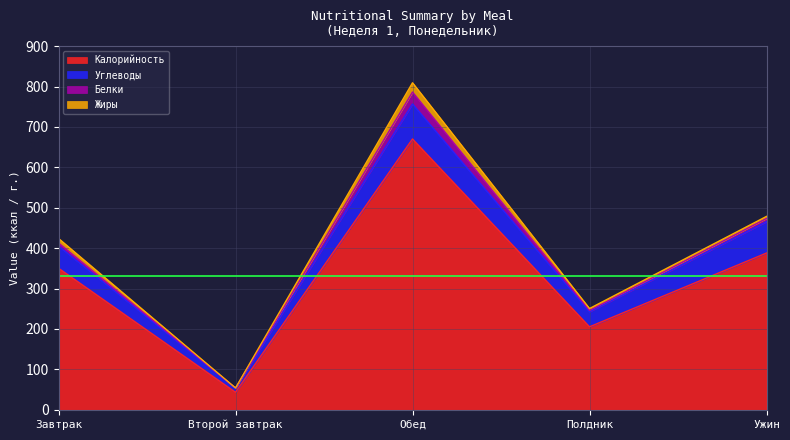

Is it true that Белки equals 29.6 at Обед?

True